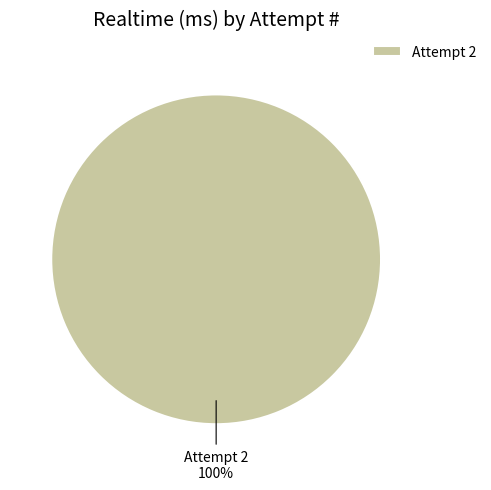

Is it true that Attempt 2 is 100% of the pie?

True